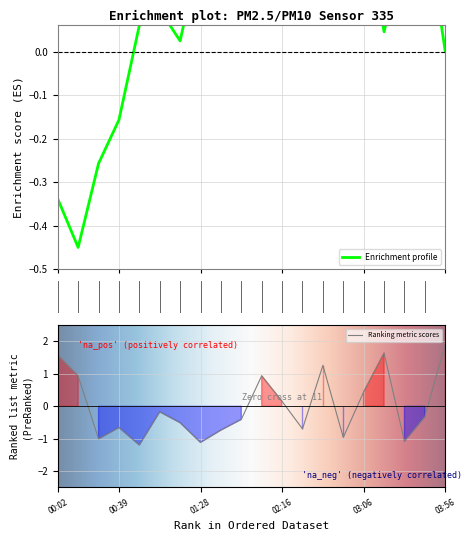

At which label does Ranking metric scores first exceed 0?

00:02